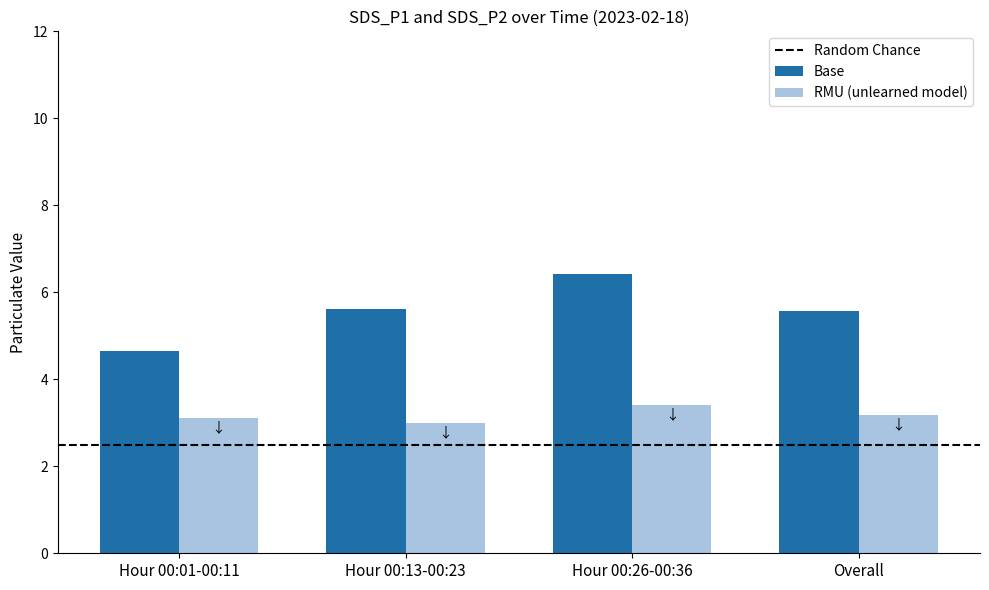

Count the number of data series in this chart.

2